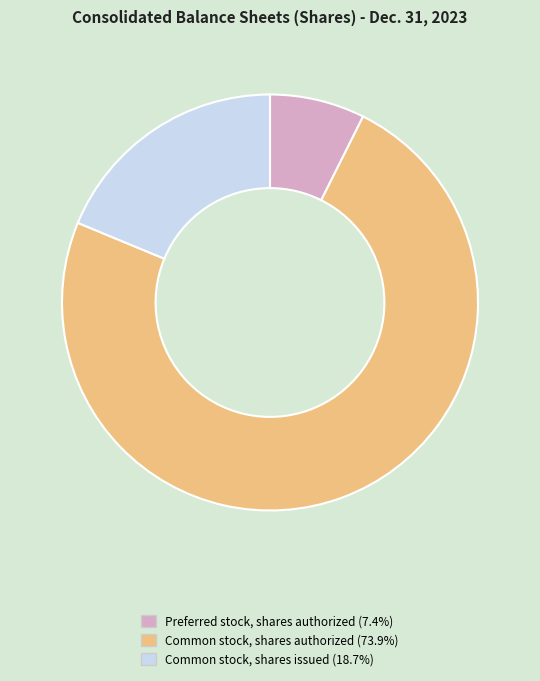

Is there a majority slice in this chart?

Yes